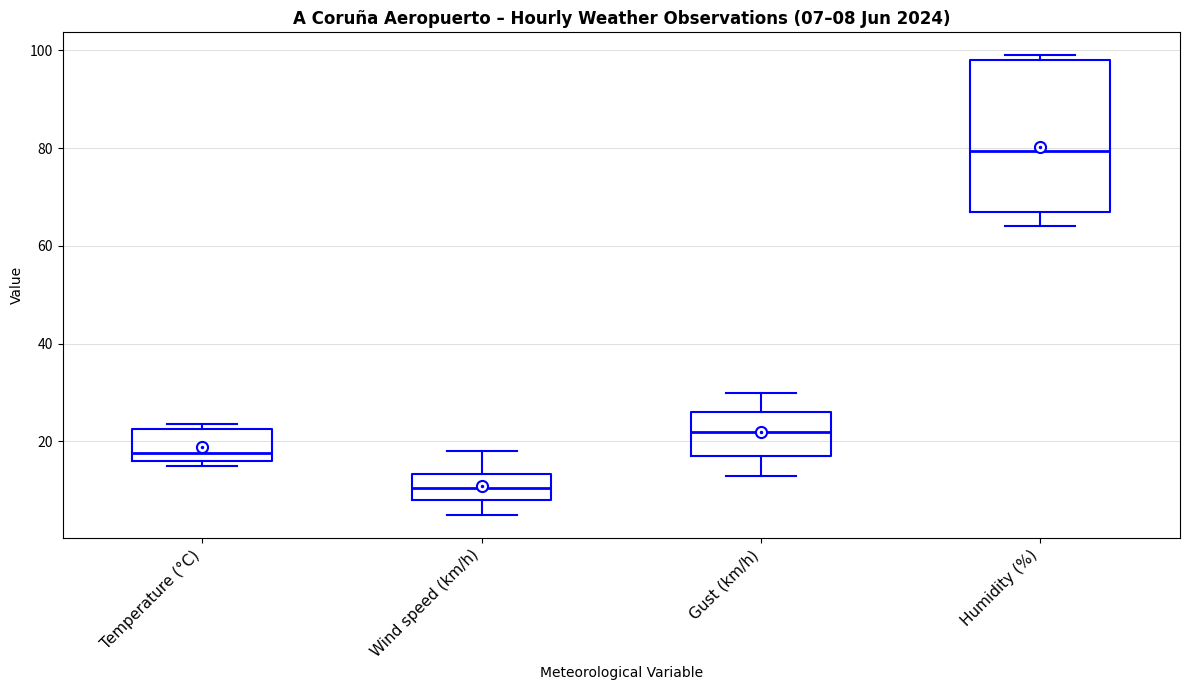

Comparing the boxes themselves (not the whiskers), which one is the tallest?

Humidity (%)